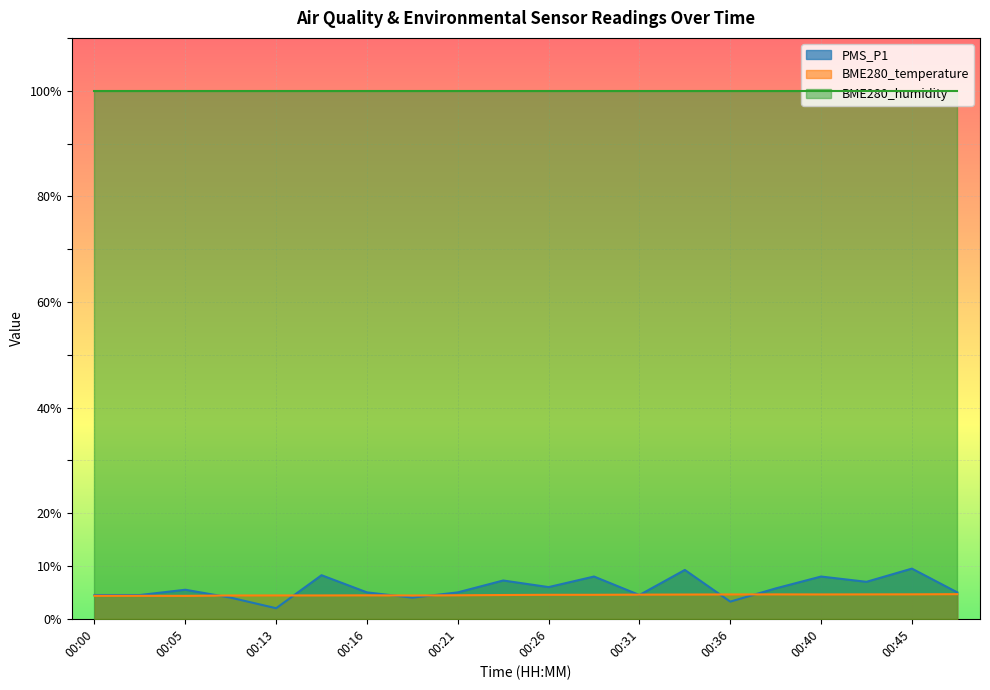

What is the difference between the second highest and minimum values in the BME280_temperature series?

0.3